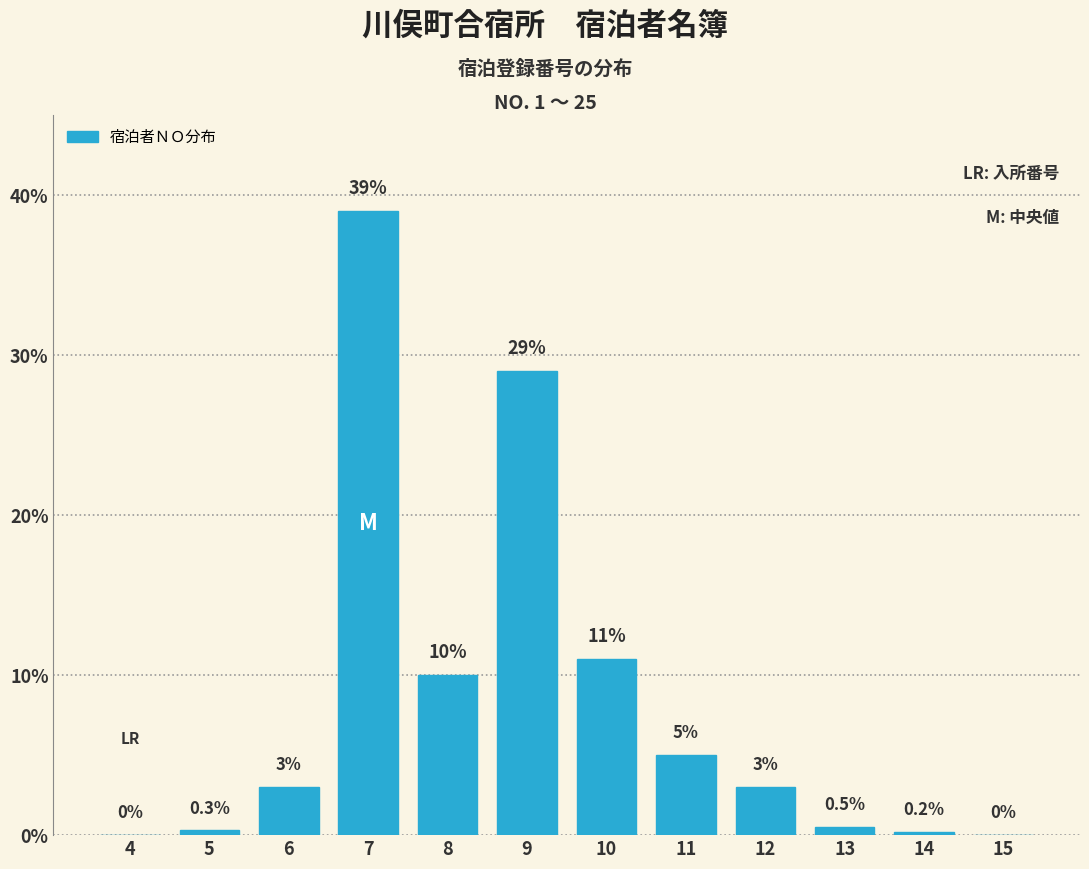

Reading left to right, extract all data points from this chart.

4=0.0	5=0.3	6=3.0	7=39.0	8=10.0	9=29.0	10=11.0	11=5.0	12=3.0	13=0.5	14=0.2	15=0.0